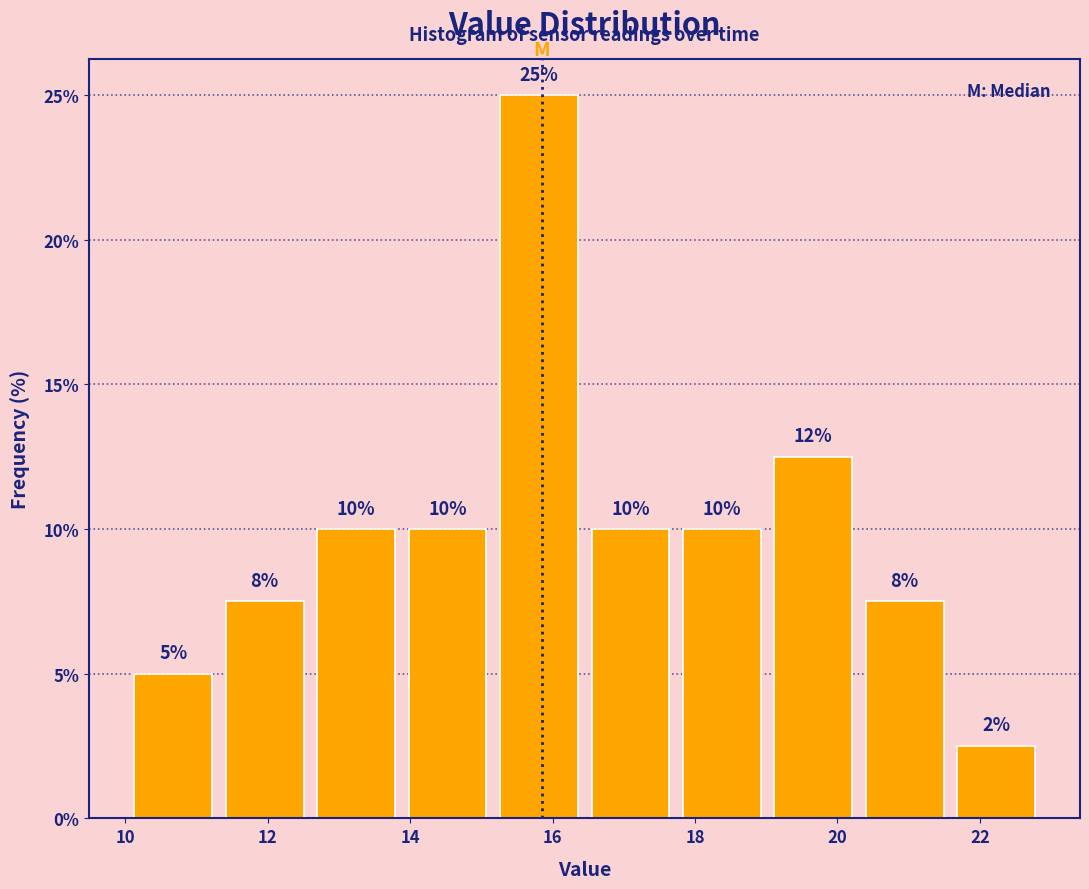

Which range on the x-axis has the tallest bar?

15.2 to 16.4